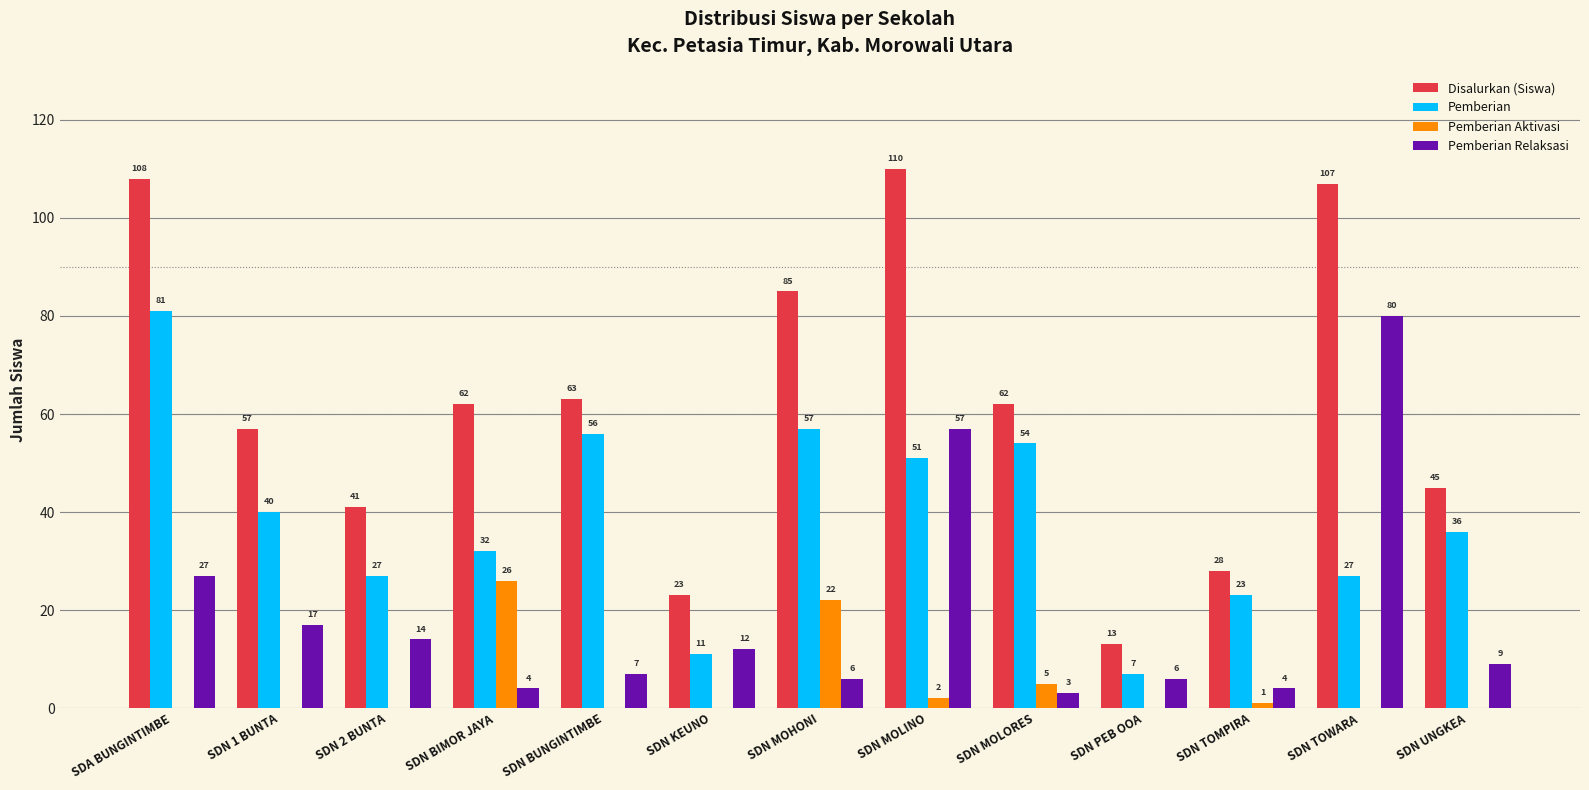

Which series has the largest range (max minus min)?

Disalurkan (Siswa)